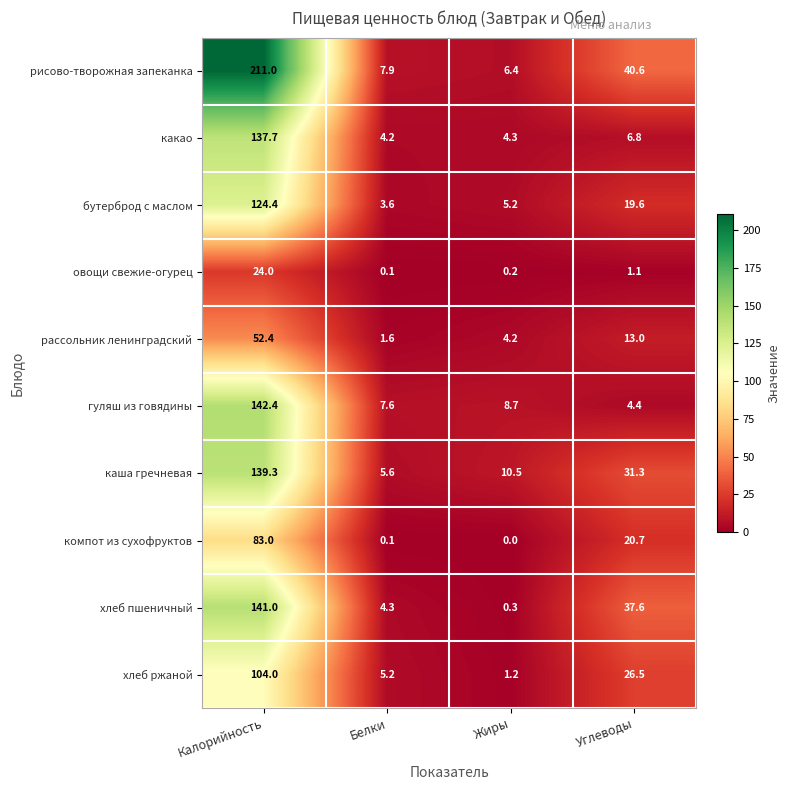

Which series has the largest total across all categories?

рисово-творожная запеканка